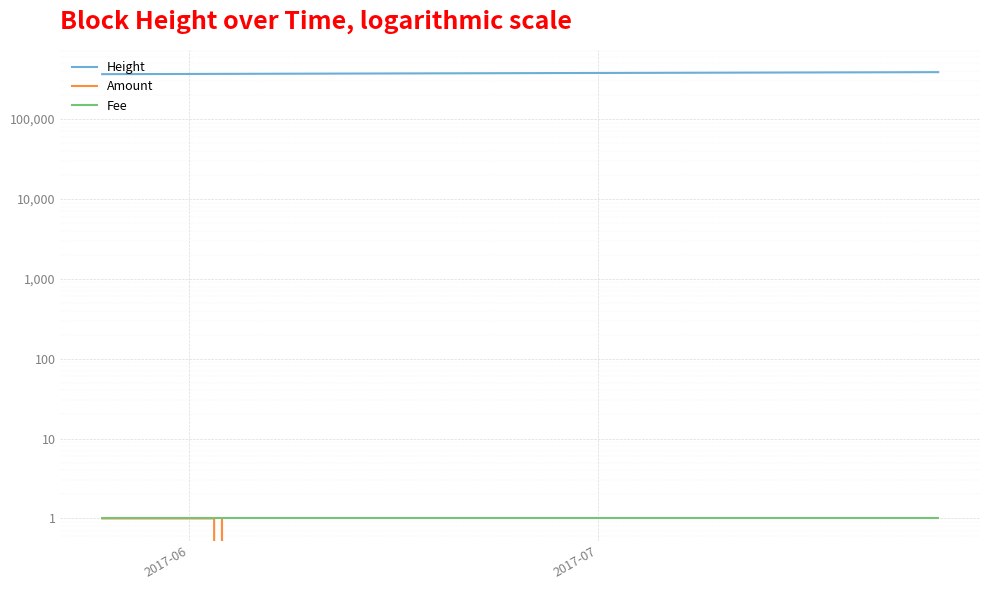

True or false: Height and Amount intersect in this chart.

False